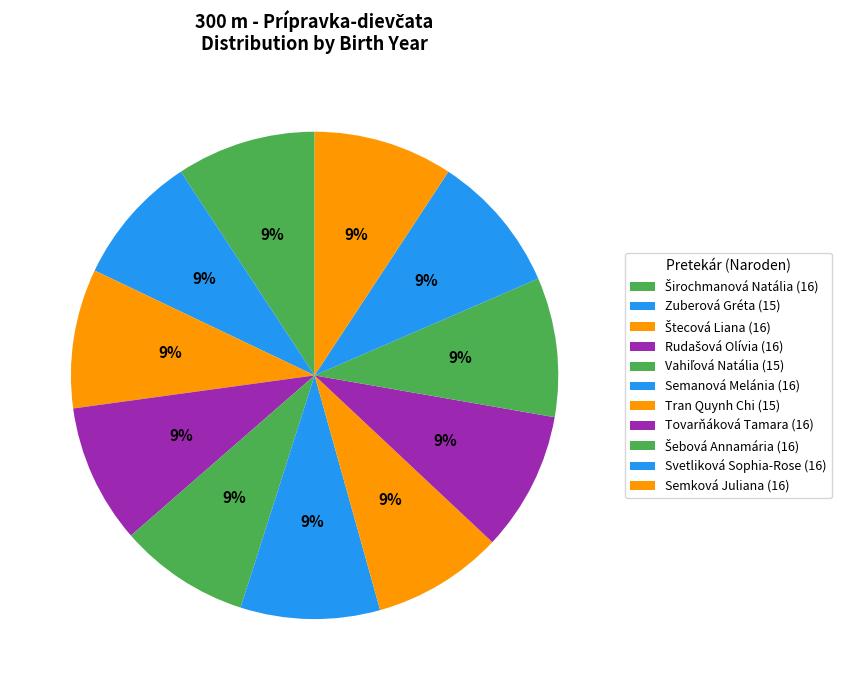

How many segments does this pie chart have?

11